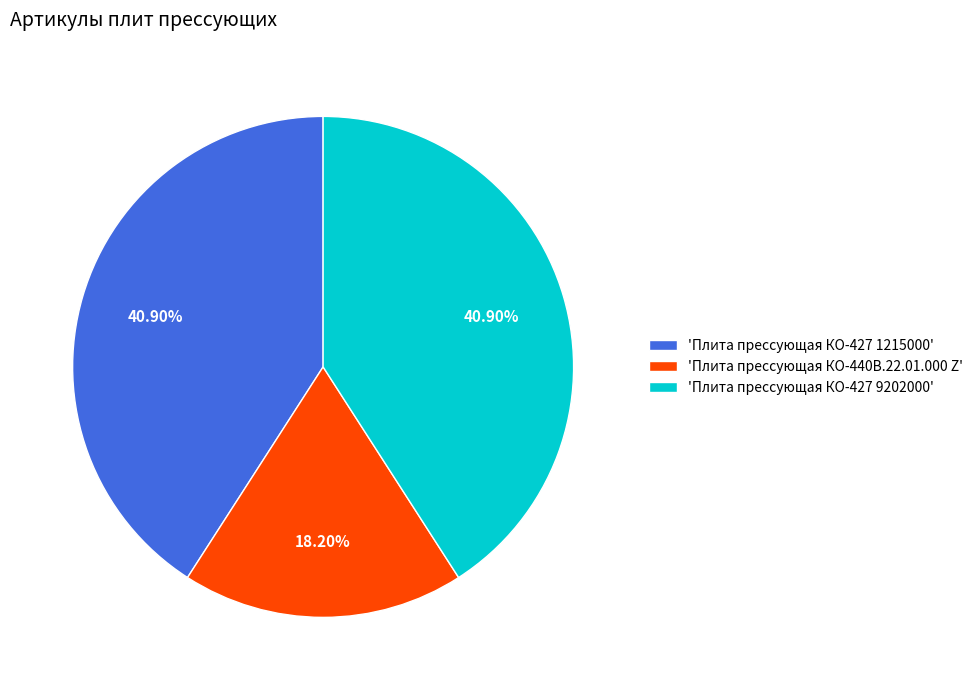

Is there any slice that represents more than half of the pie?

No